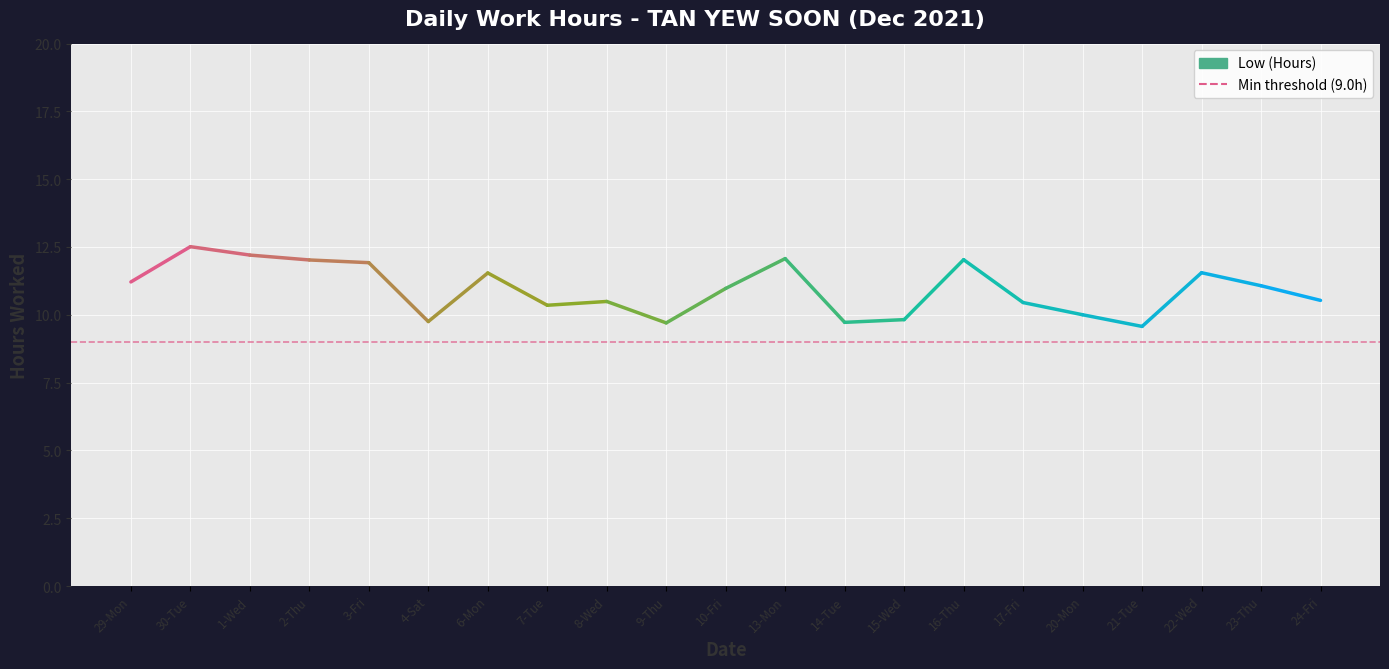

What is the maximum value shown in the chart?

12.5